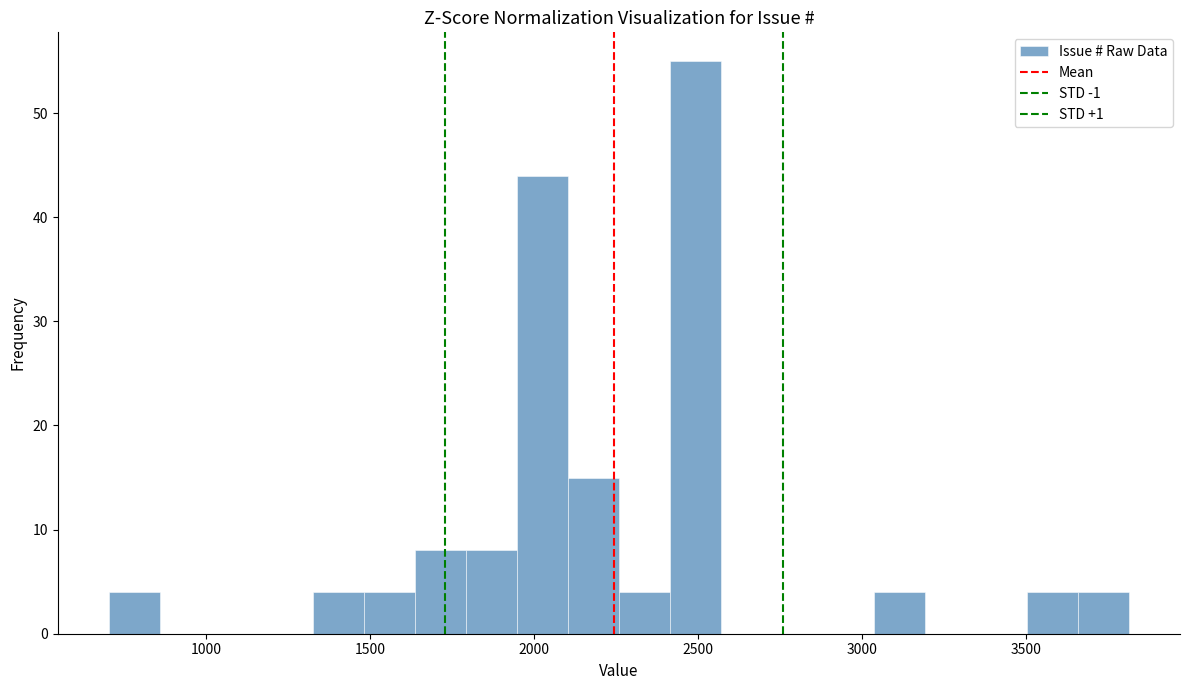

Around what value on the x-axis is the tallest bar? Give the approximate position of its centre, as read against the axis.

2500